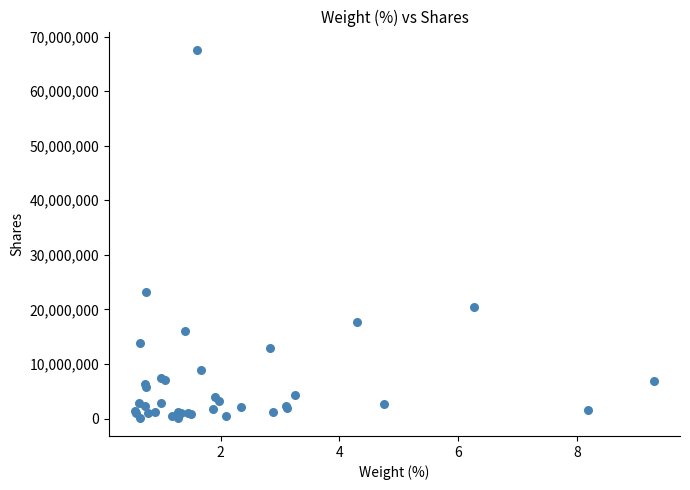

What Y value in the scatter plot is closest to 33857592?

23267787